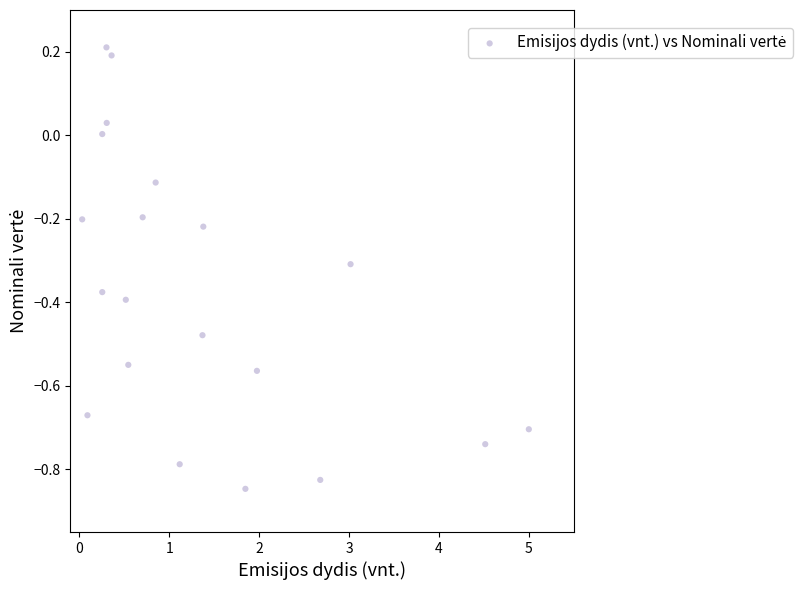

What is the range of X values (max minus min)?

5.0